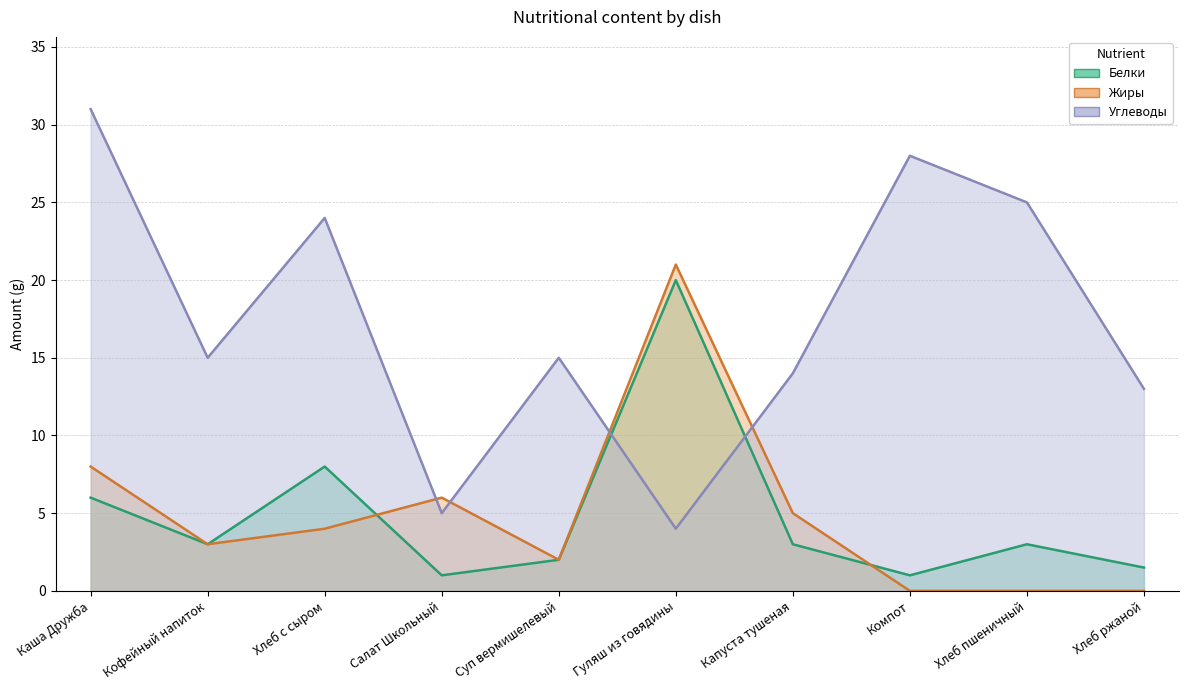

What is the label of the 6th point from the right?

Суп вермишелевый